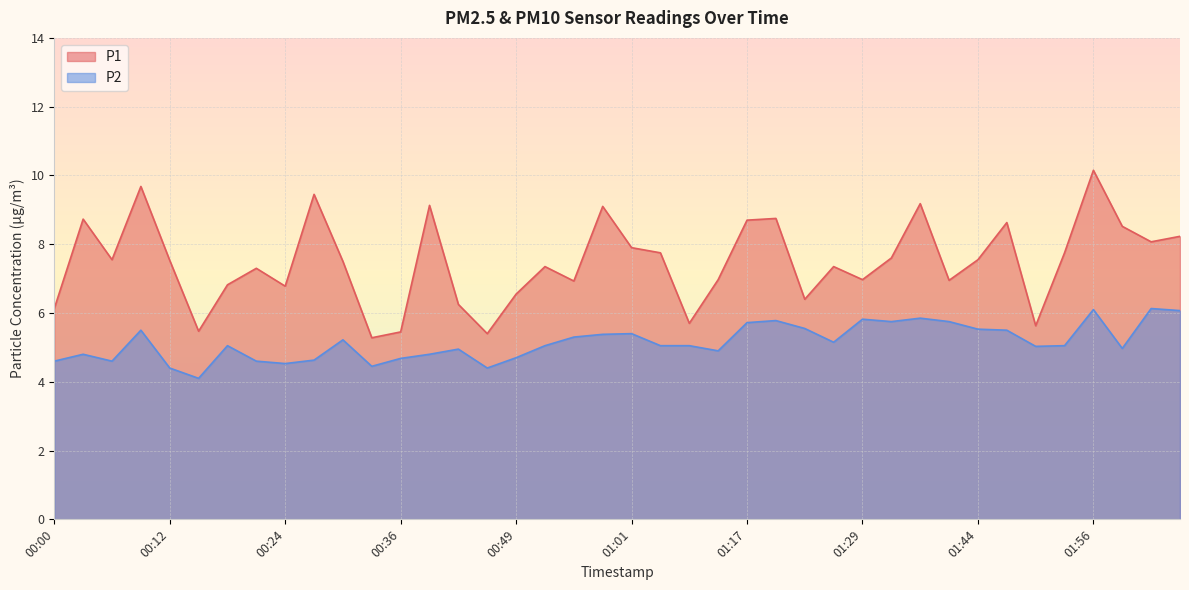

What is the sum of the P2 values at 01:53 and 00:06?

9.6